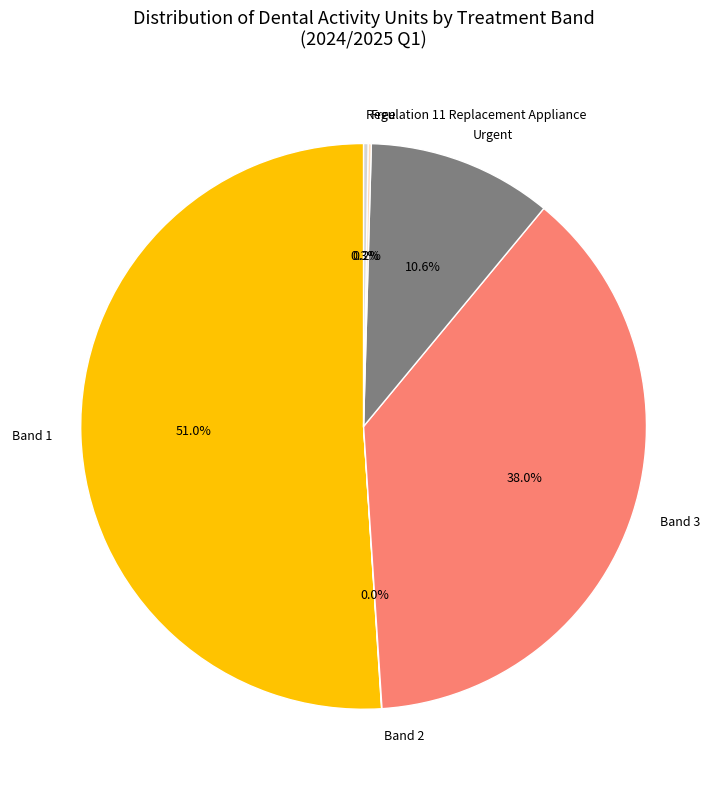

To the nearest percent, what percentage of the pie is Urgent?

11%